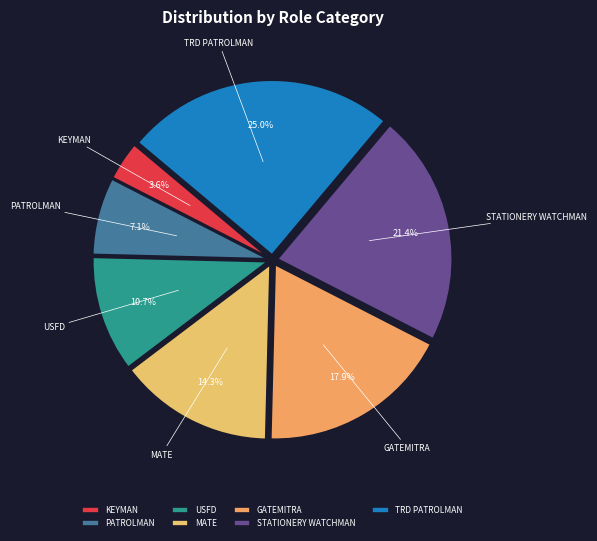

Is there any slice that represents more than half of the pie?

No